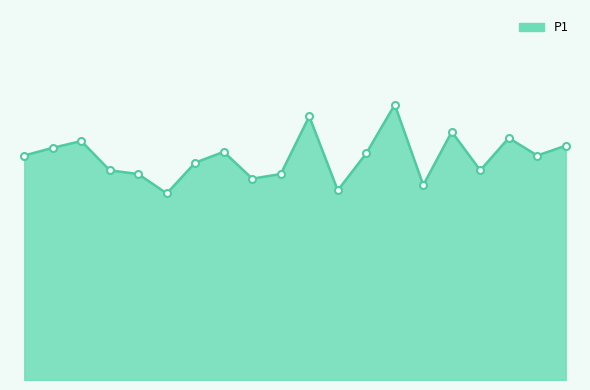

Which label corresponds to the largest value in the chart?

13:00